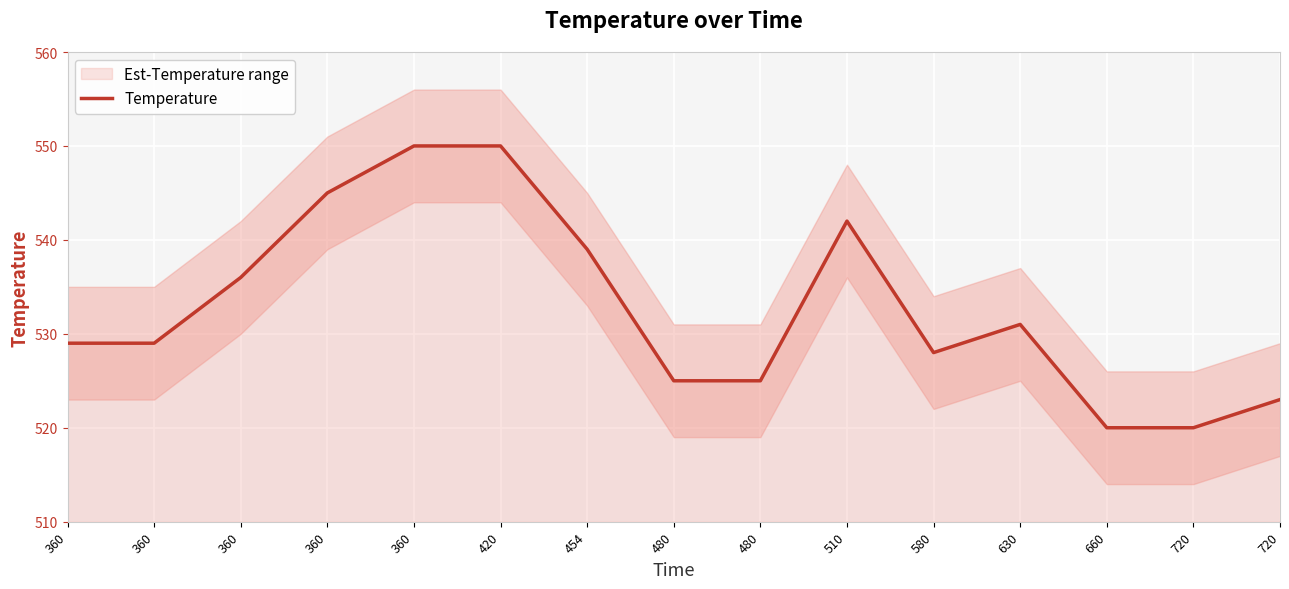

The value at 454 is 539. True or false?

True